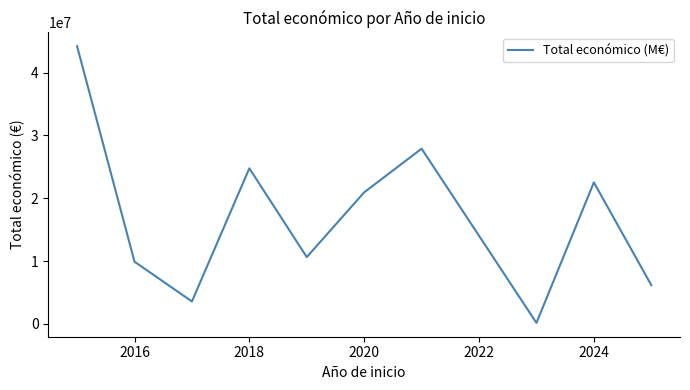

What is the sum of all values?

170743223